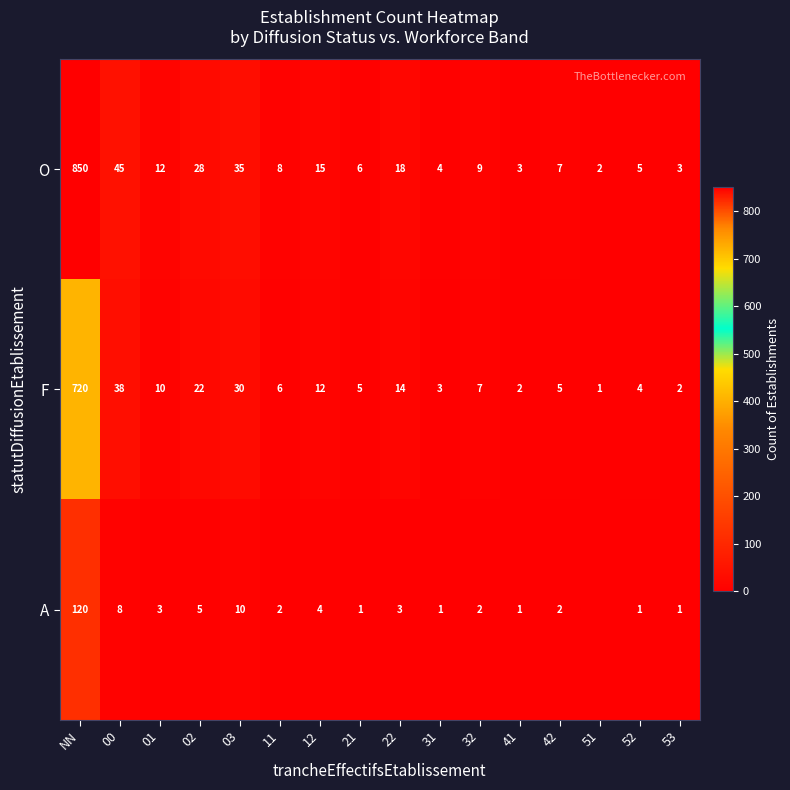

True or false: O has a value of 44 at 02.

False